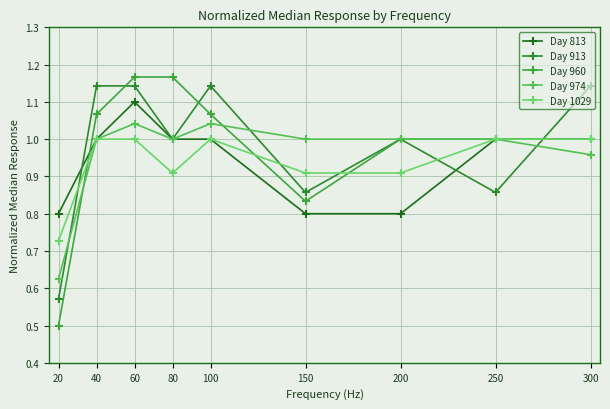

How many categories are shown in the chart?

9